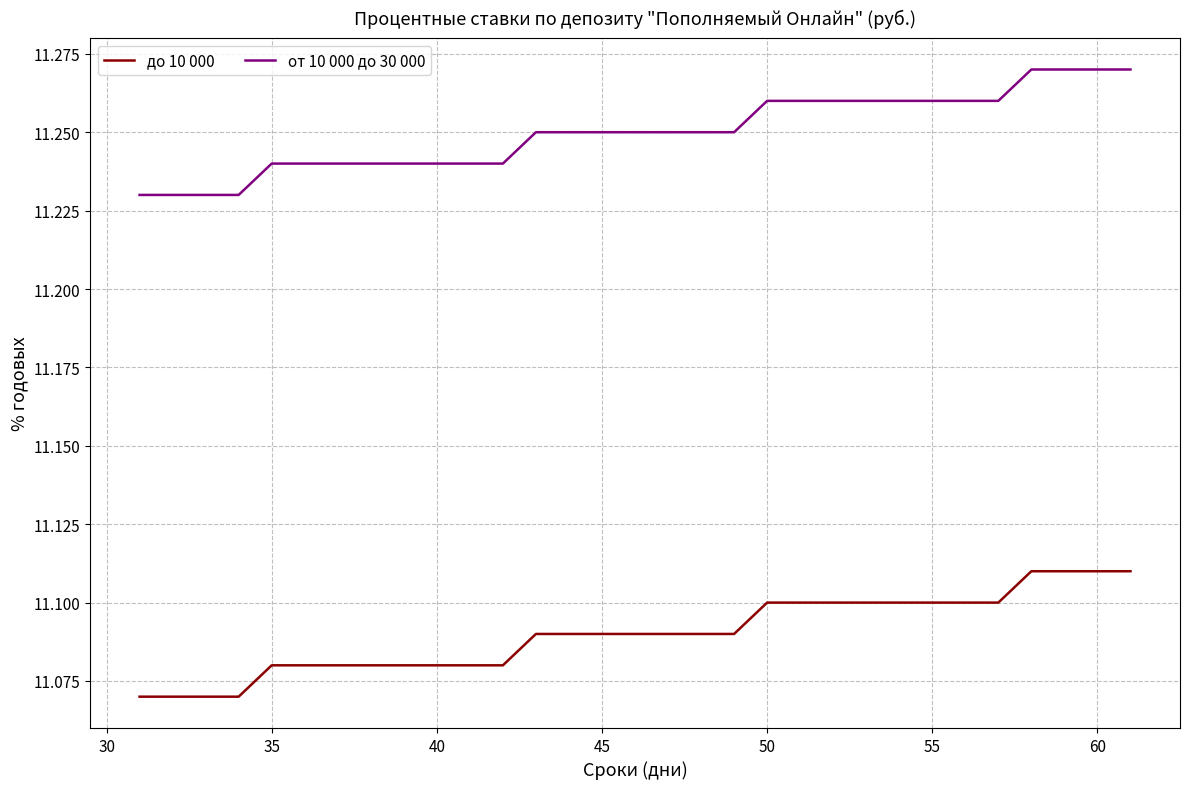

Rank the series by their maximum value, from lowest to highest.

до 10 000, от 10 000 до 30 000